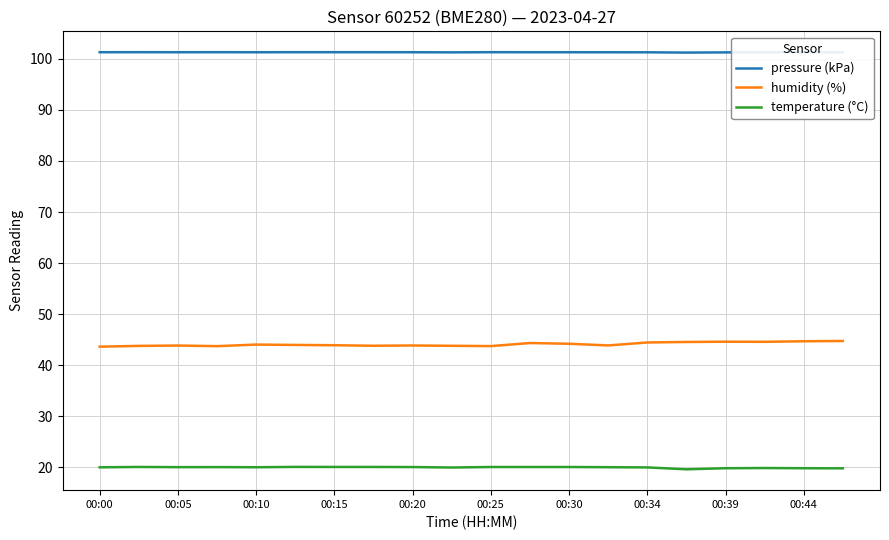

Does the chart display data point markers on the line(s)?

No